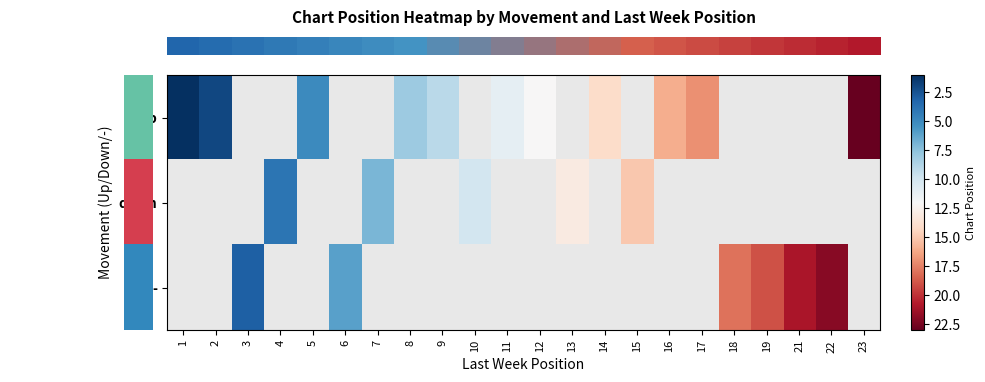

Which category has the lowest value in the row_1 series?

1